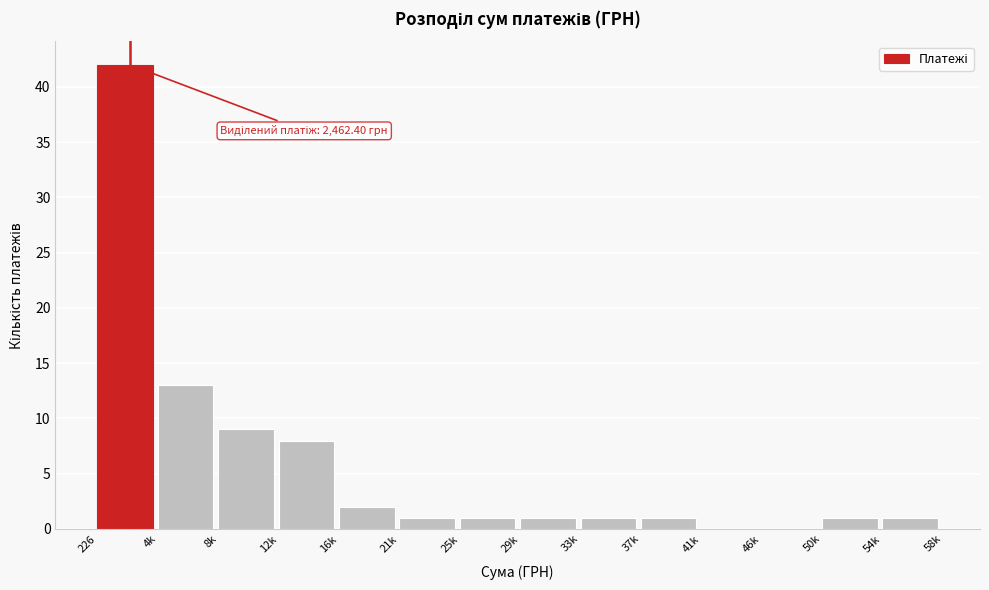

Reading right to left, transcribe all the data shown in this chart.

54k=1	50k=1	46k=0	41k=0	37k=1	33k=1	29k=1	25k=1	21k=1	16k=2	12k=8	8k=9	4k=13	226=42